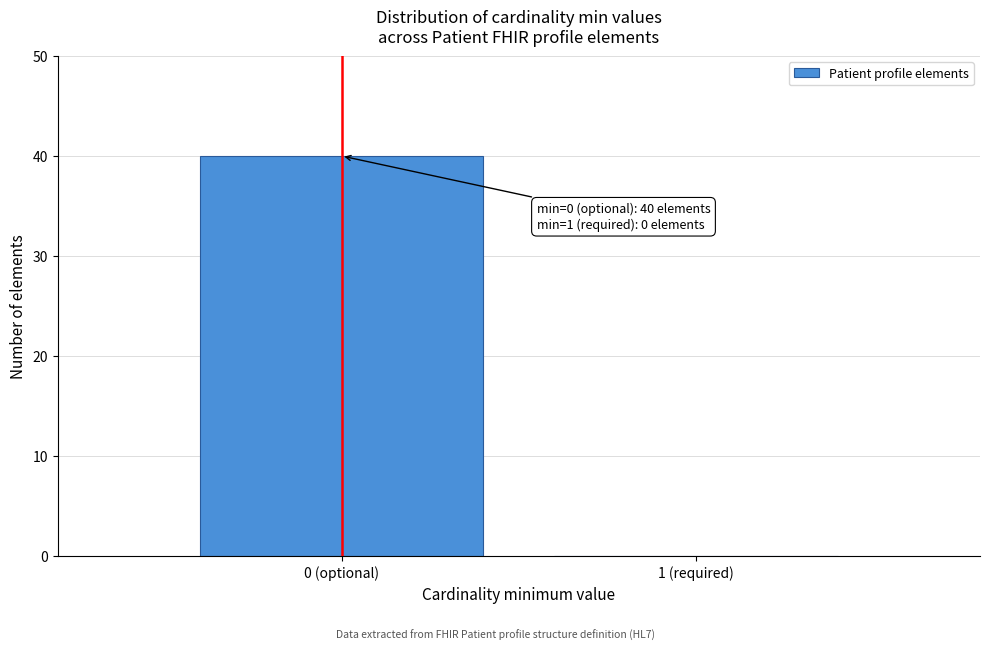

Reading left to right, list all the values displayed in this chart.

0 (optional)=40	1 (required)=0